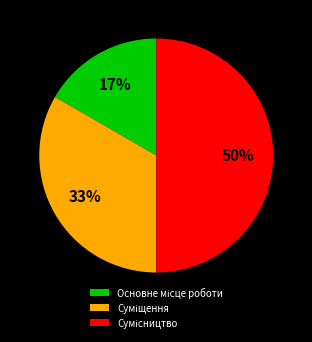

How many segments does this pie chart have?

3